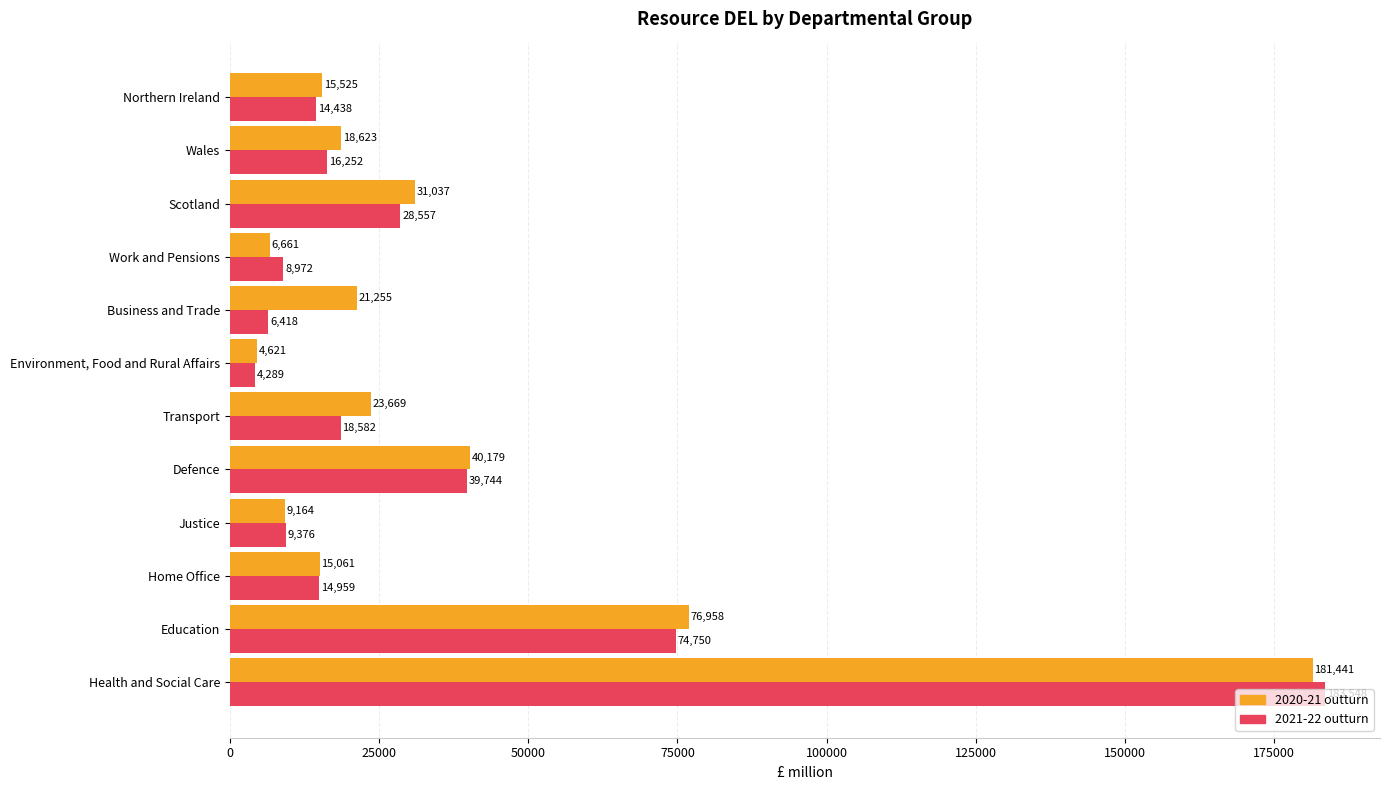

Where is 2021-22 outturn nearest to the value 93918?

Education